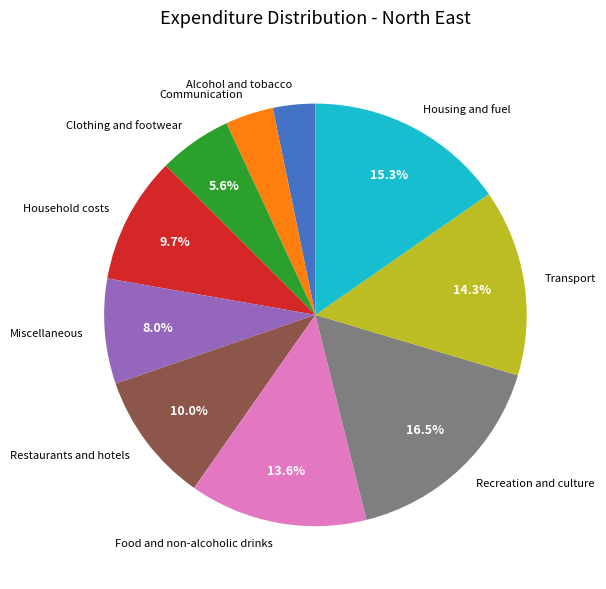

To the nearest percent, what is the difference between the Miscellaneous and Transport slice percentages?

6%